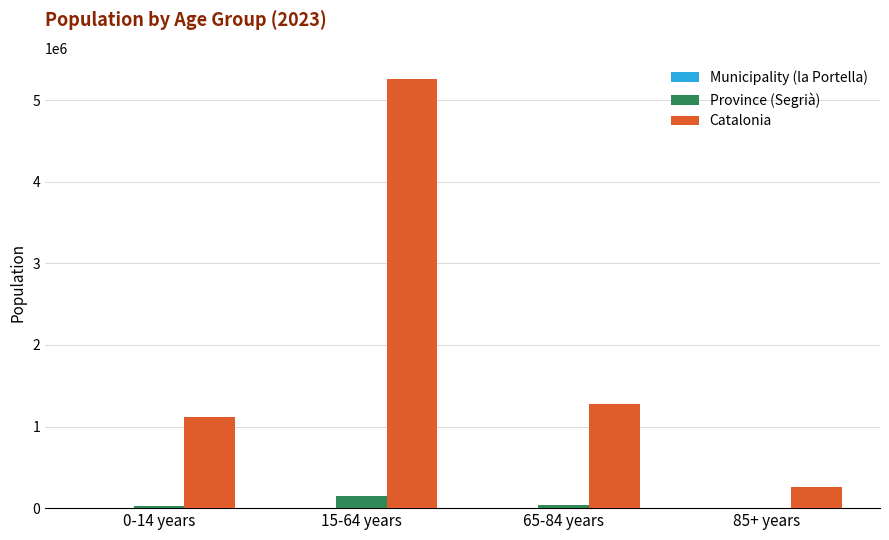

Which series has the widest spread of values?

Catalonia